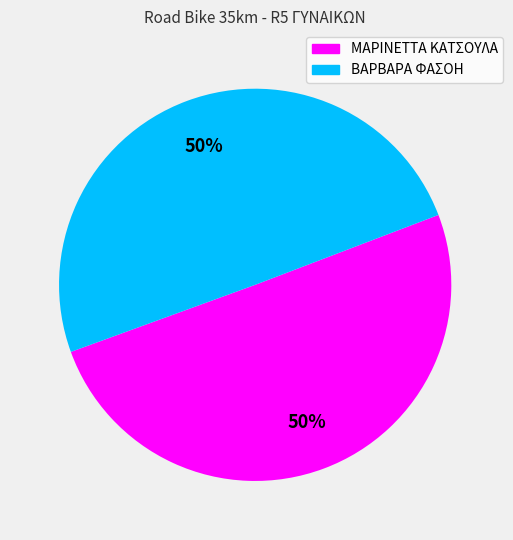

To the nearest percent, what portion does ΒΑΡΒΑΡΑ ΦΑΣΟΗ represent?

50%